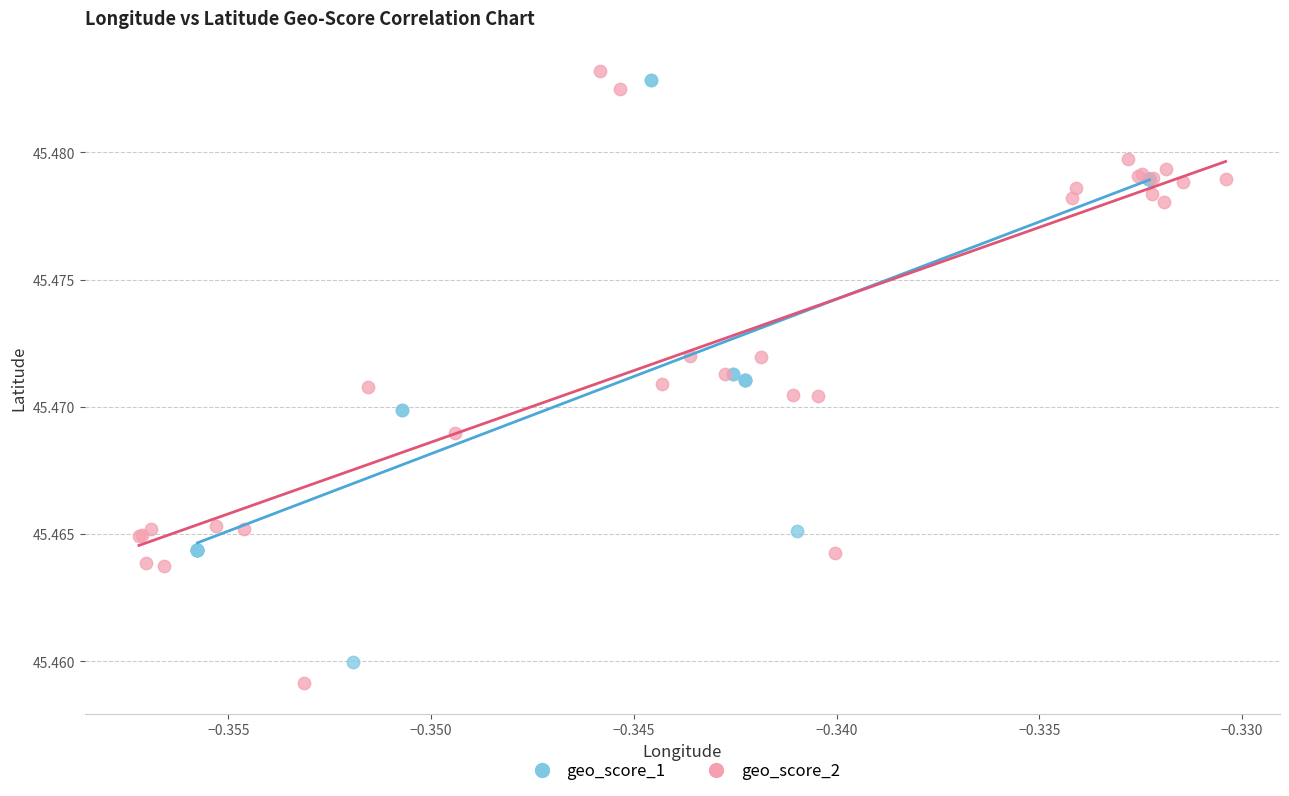

Which series has the largest Y range (max minus min)?

geo_score_2